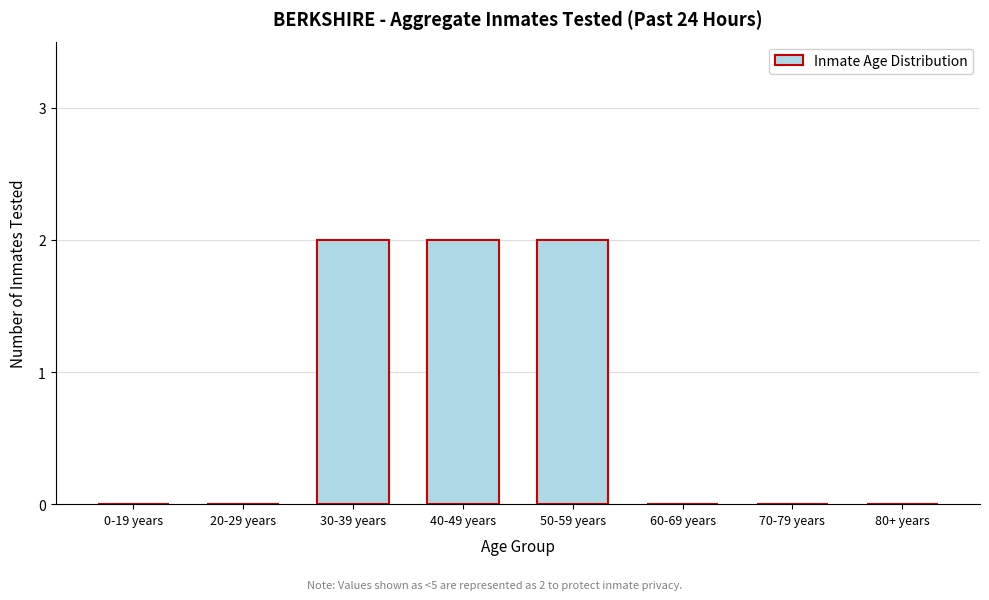

Reading left to right, extract all data points from this chart.

0-19 years=0	20-29 years=0	30-39 years=2	40-49 years=2	50-59 years=2	60-69 years=0	70-79 years=0	80+ years=0